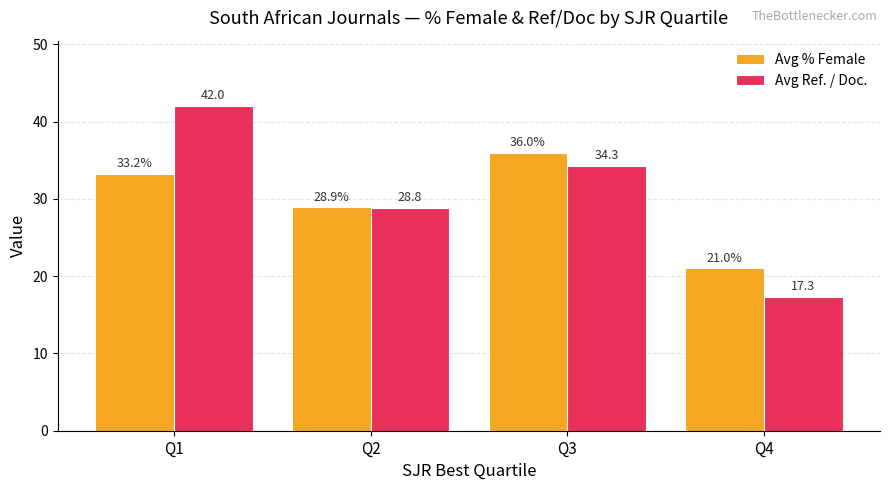

At which label does Avg Ref. / Doc. reach its peak?

Q1